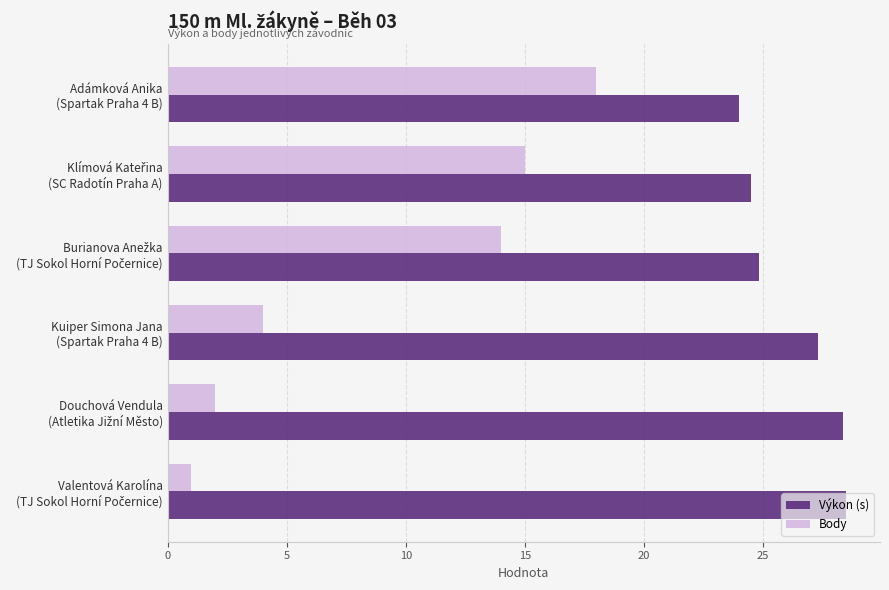

Which series has the widest spread of values?

Body